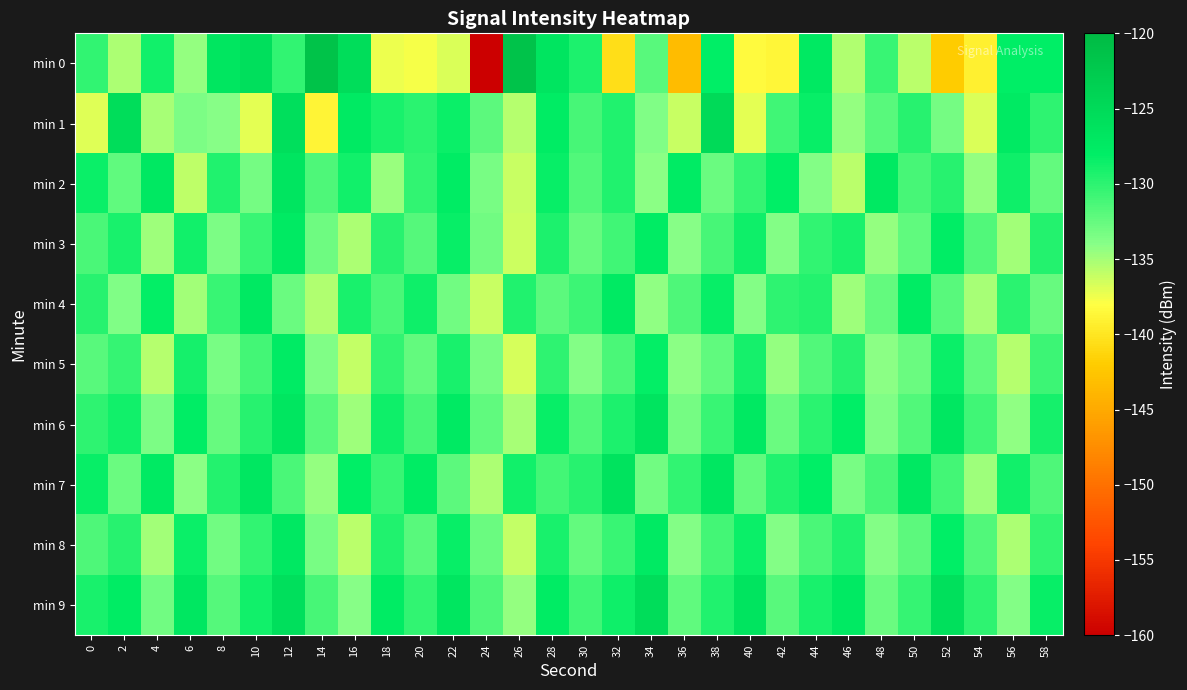

Between 16 and 18, which series saw the biggest shift?

min 0